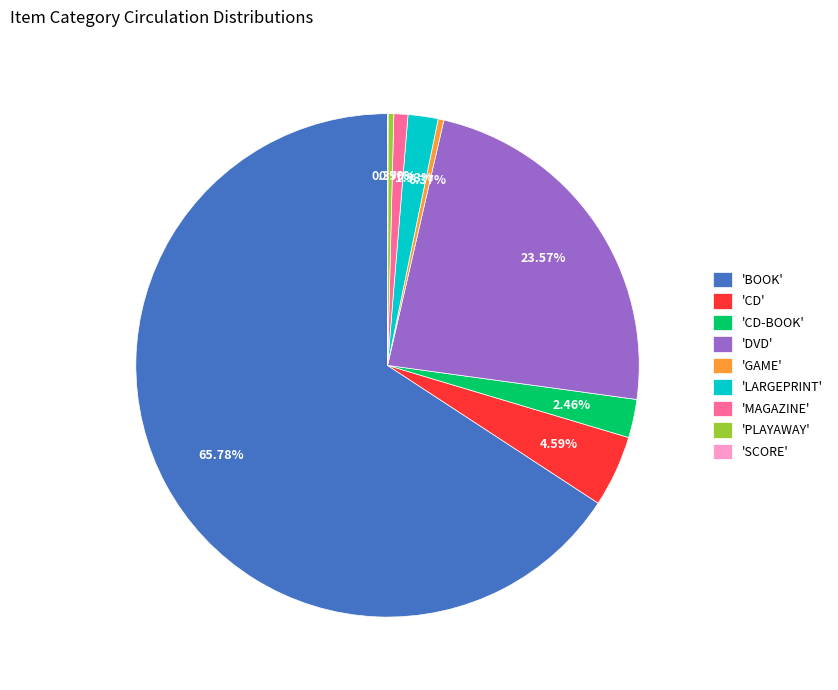

Is there a majority slice in this chart?

Yes